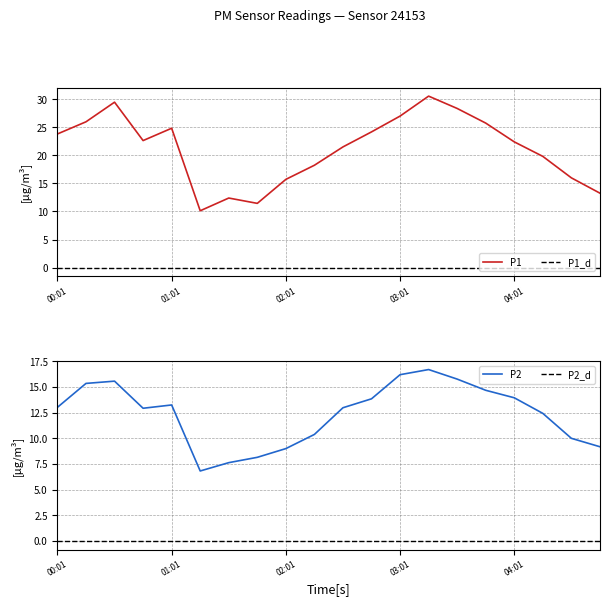

What is the difference between the maximum and minimum values in the P2 series?

9.9